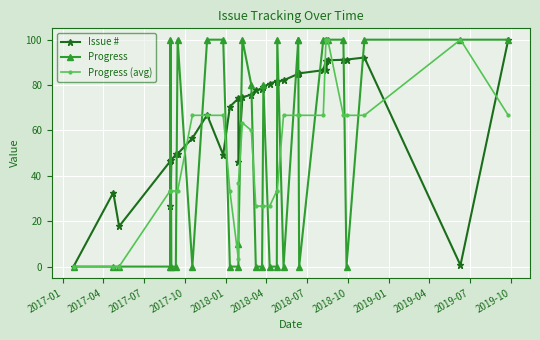

In Progress, how many points are lower than both neighbors (excluding endpoints)?

4